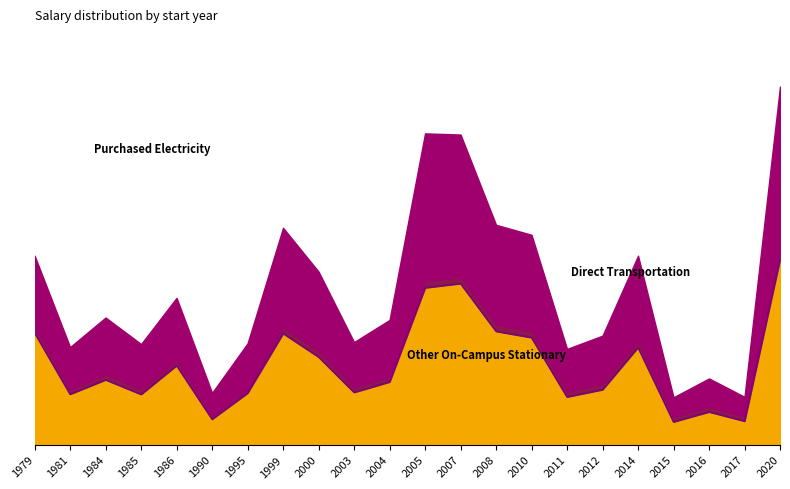

Which series has the widest spread of values?

Other On-Campus Stationary